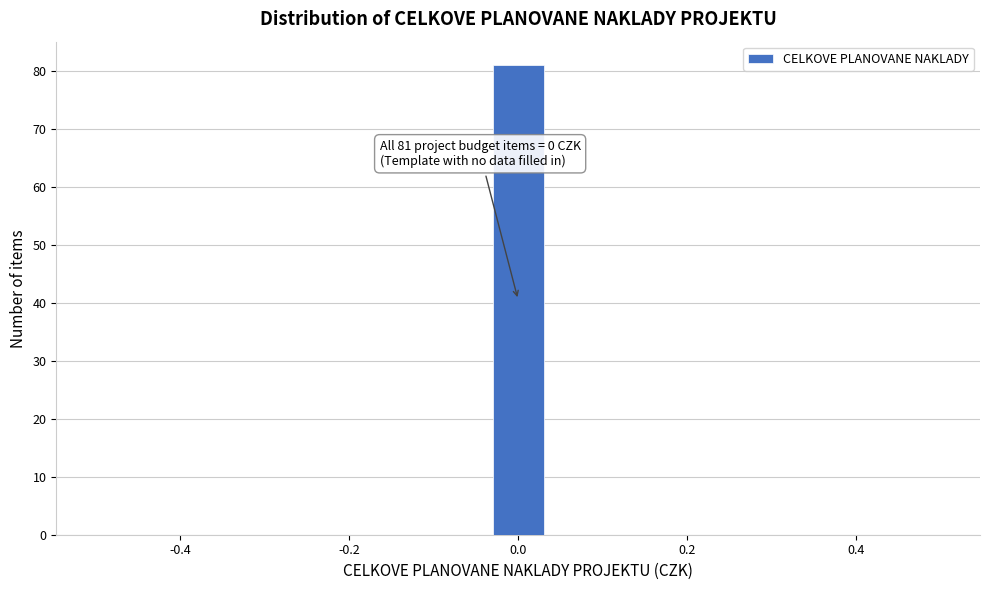

Read against the x-axis, roughly where is the centre of the tallest bar?

0.00